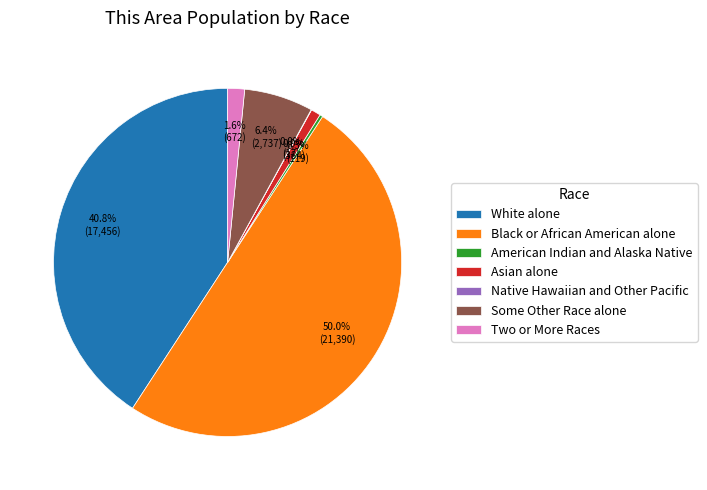

Which category accounts for the majority?

Black or African American alone